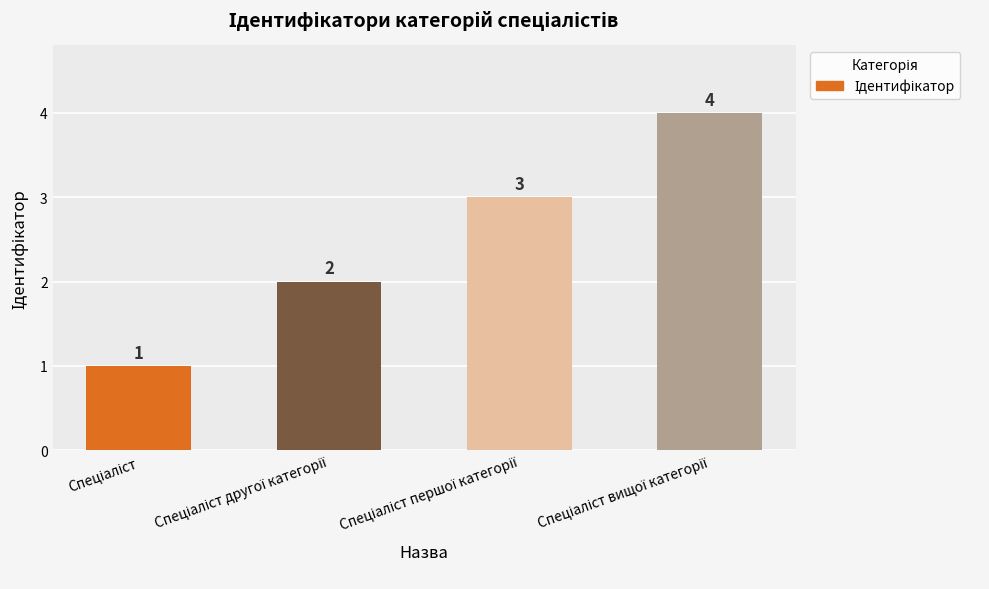

What is the difference between the maximum and minimum values?

3